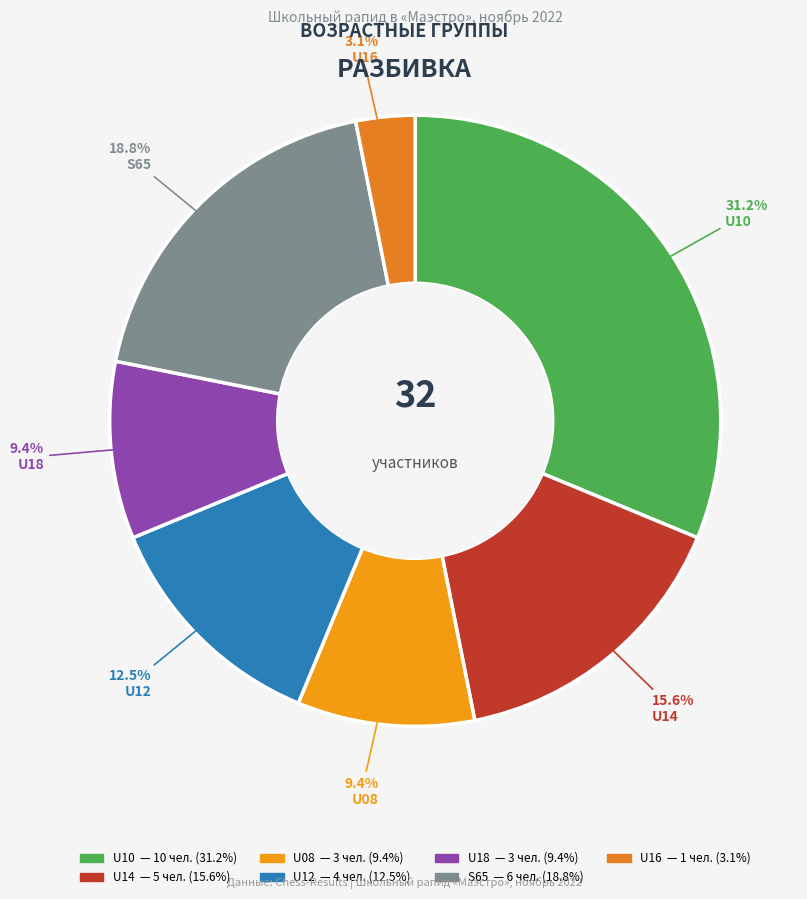

Rank the categories by value from highest to lowest.

U10, S65, U14, U12, U08, U18, U16